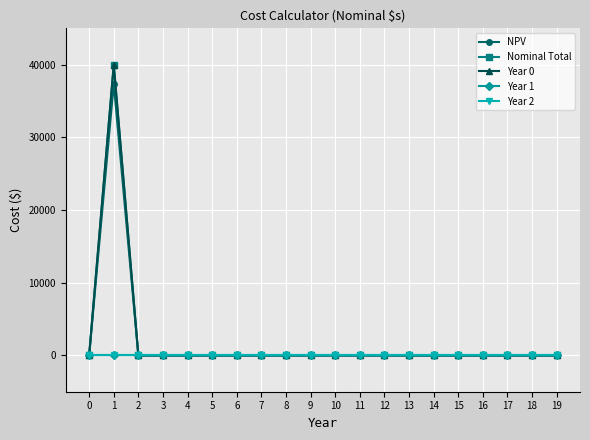

Reading left to right, extract all data points from this chart.

NPV: 0.0	37393.7	0.0	0.0	0.0	0.0	0.0	0.0	0.0	0.0	0.0	0.0	0.0	0.0	0.0	0.0	0.0	0.0	0.0	0.0
Nominal Total: 0.0	40000.0	0.0	0.0	0.0	0.0	0.0	0.0	0.0	0.0	0.0	0.0	0.0	0.0	0.0	0.0	0.0	0.0	0.0	0.0
Year 0: 0.0	40000.0	0.0	0.0	0.0	0.0	0.0	0.0	0.0	0.0	0.0	0.0	0.0	0.0	0.0	0.0	0.0	0.0	0.0	0.0
Year 1: 0.0	0.0	0.0	0.0	0.0	0.0	0.0	0.0	0.0	0.0	0.0	0.0	0.0	0.0	0.0	0.0	0.0	0.0	0.0	0.0
Year 2: 0.0	0.0	0.0	0.0	0.0	0.0	0.0	0.0	0.0	0.0	0.0	0.0	0.0	0.0	0.0	0.0	0.0	0.0	0.0	0.0